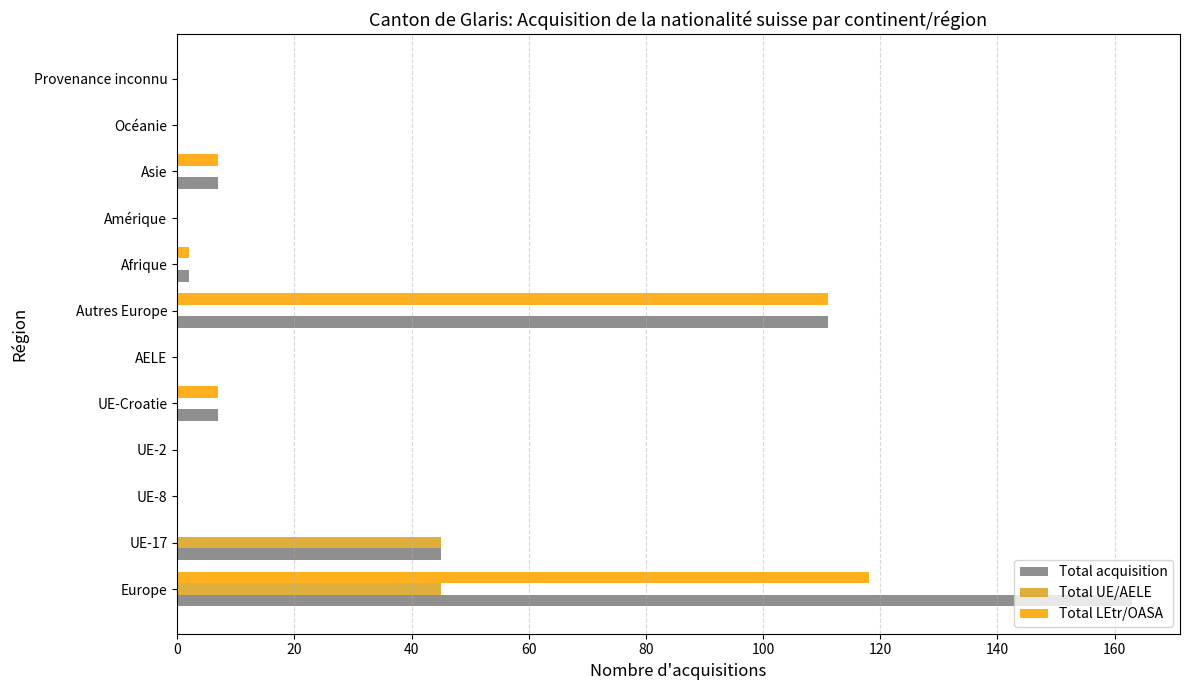

Read the Total acquisition value at Autres Europe.

111